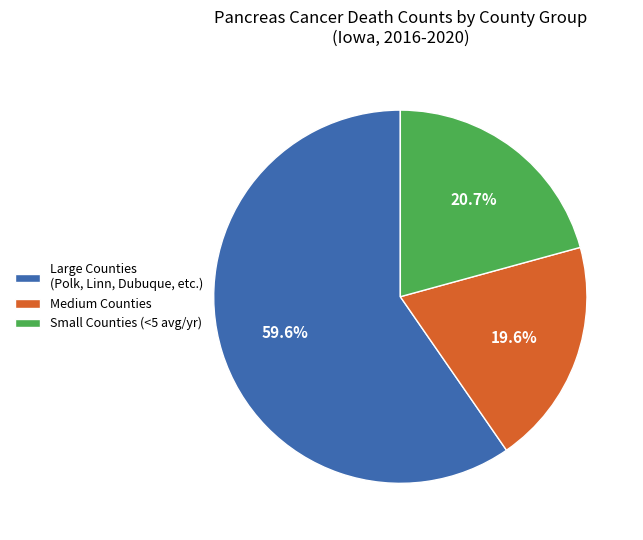

How many segments does this pie chart have?

3